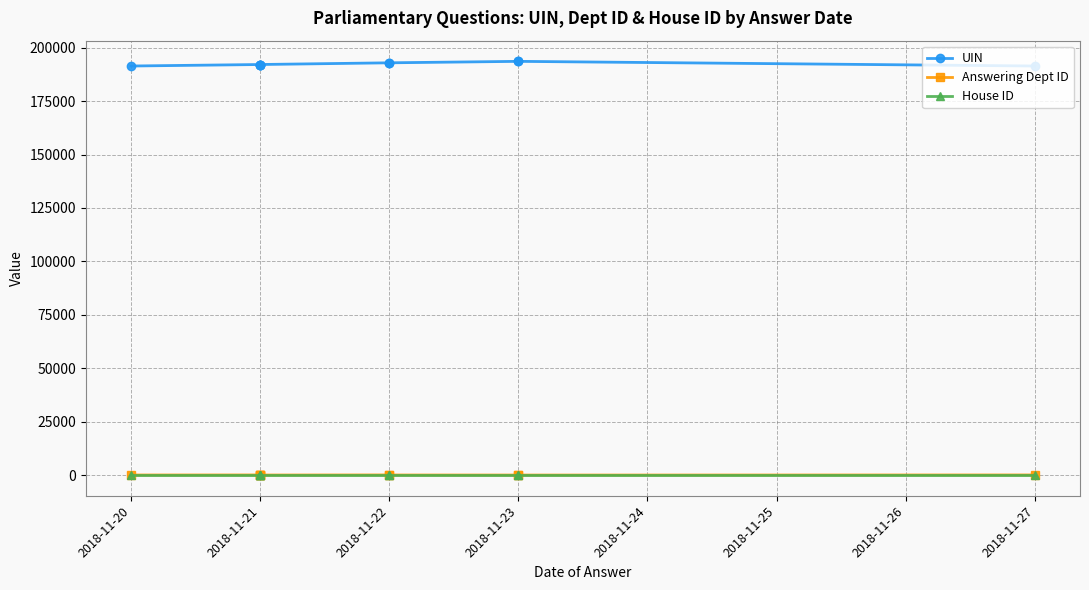

List the series in order of their peak value, lowest first.

House ID, Answering Dept ID, UIN